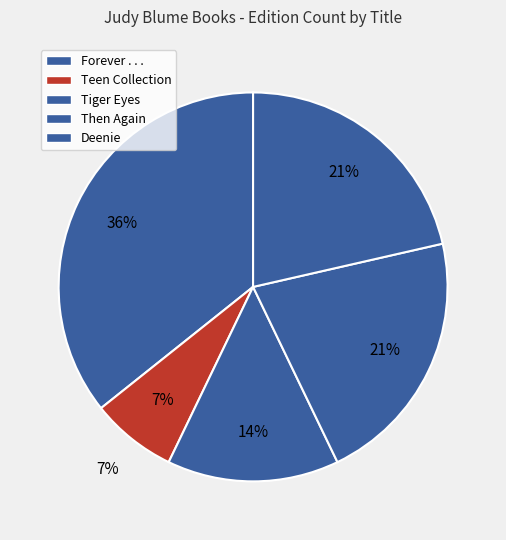

To the nearest percent, what is the average slice percentage?

20%